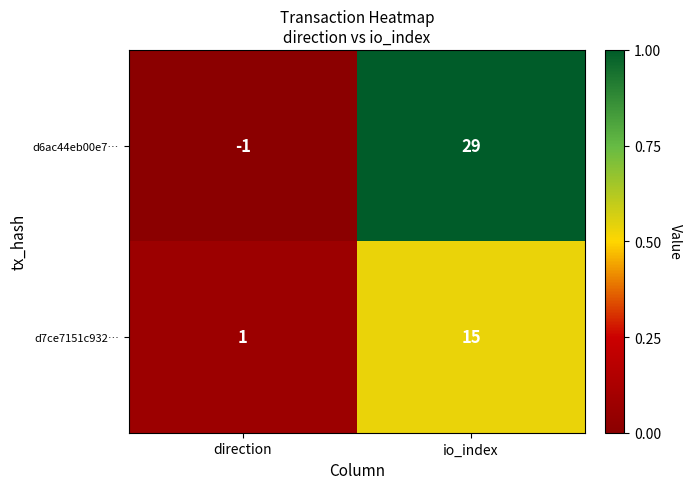

True or false: d7ce7151c932… has a value of 1 at direction.

True